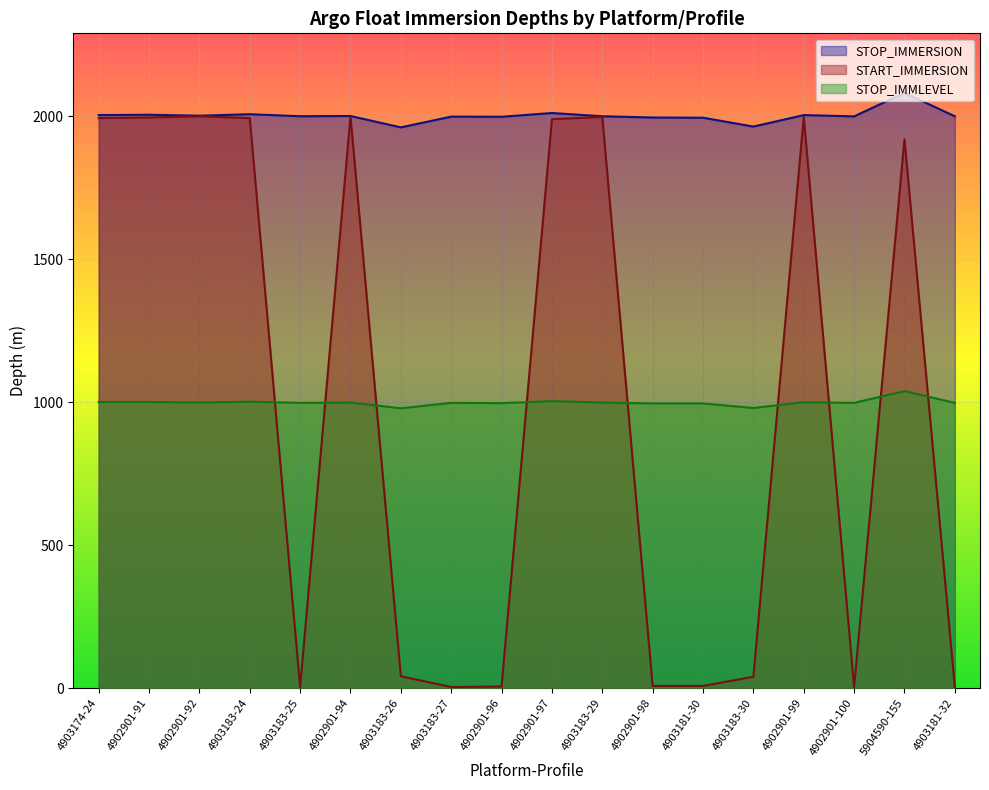

What are all the series names shown in the legend?

STOP_IMMERSION, START_IMMERSION, STOP_IMMLEVEL